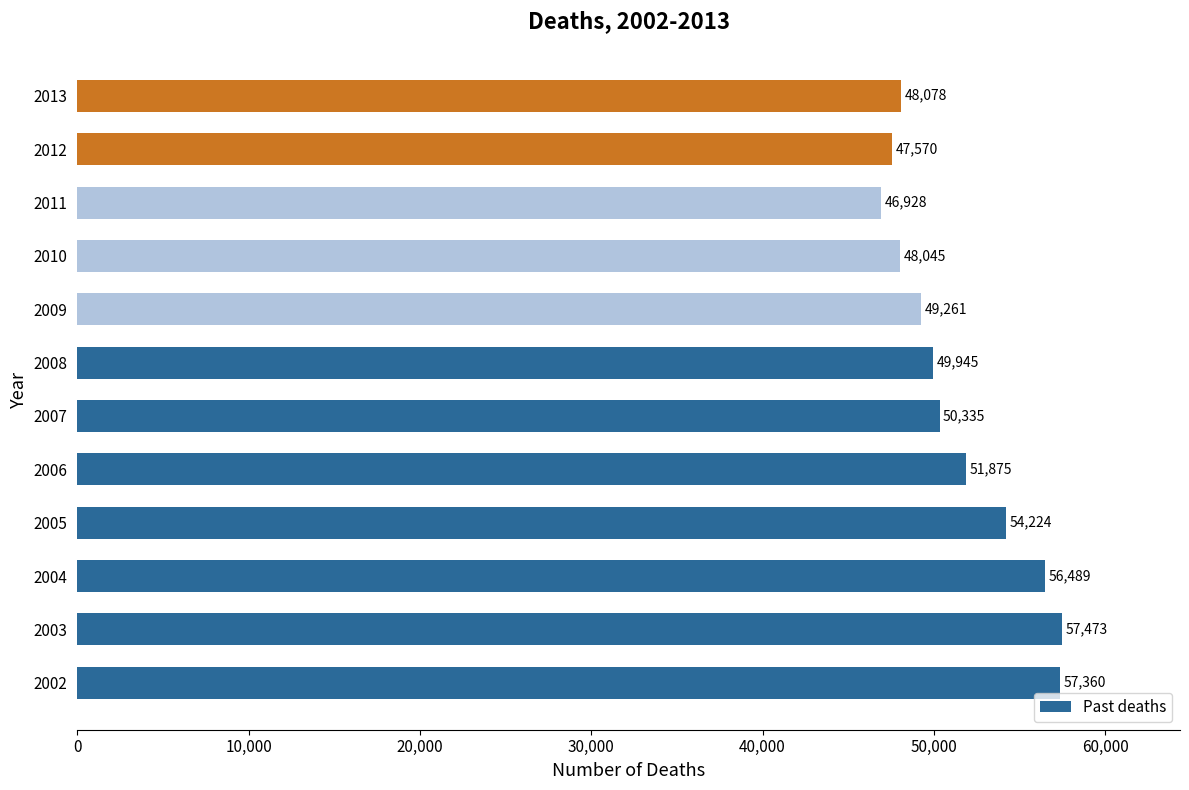

What is the difference between the maximum and second lowest values?

9903